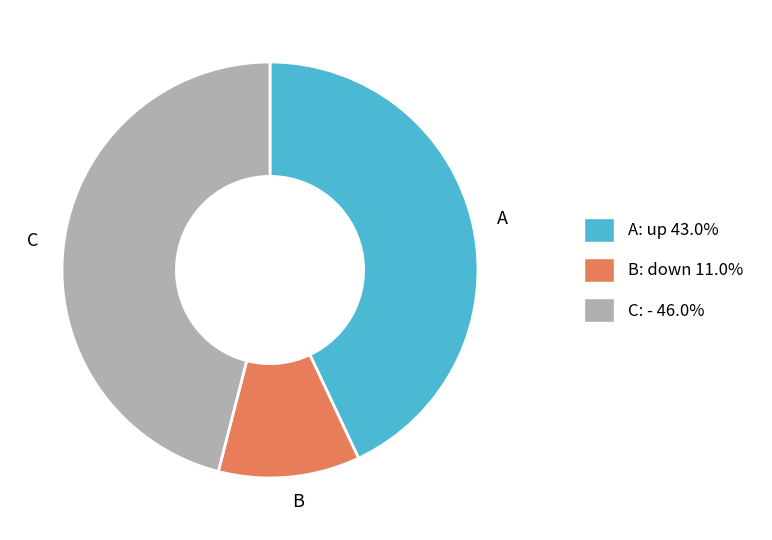

What is the ratio of the value at C to the value at B?

4.2